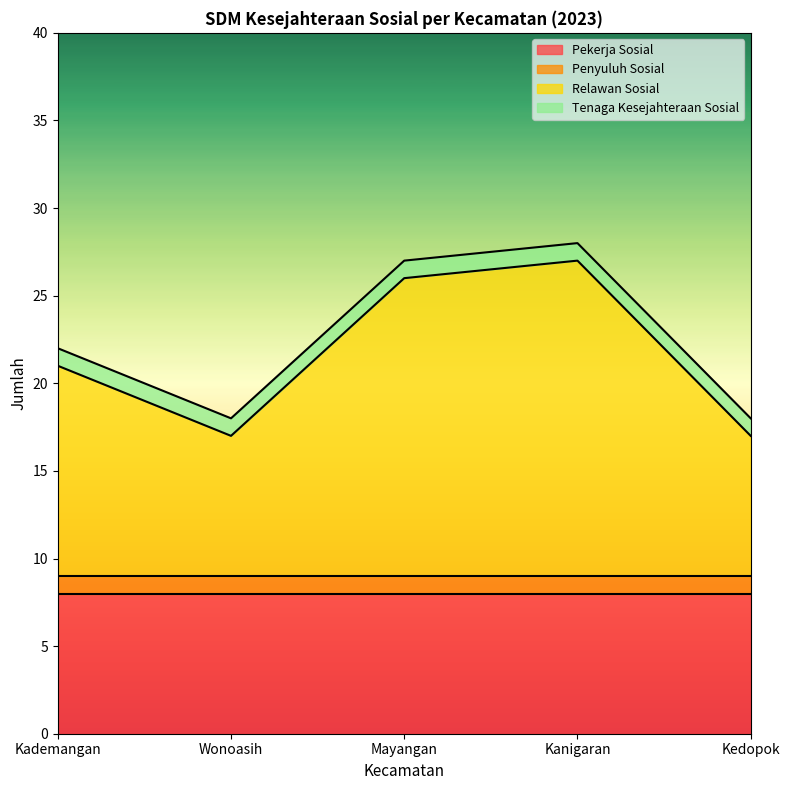

What is the label of the 2nd point from the left?

Wonoasih